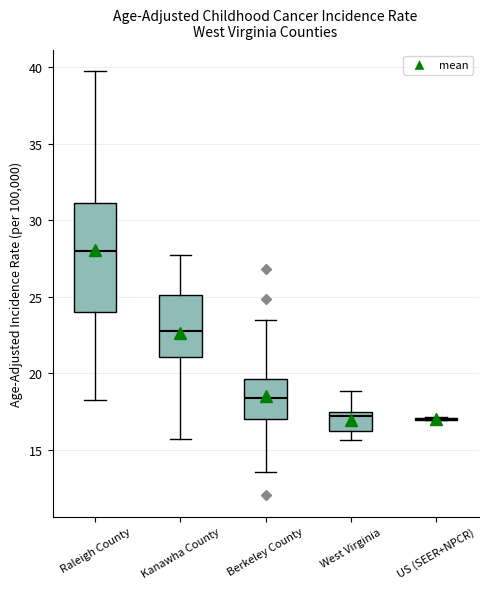

Reading left to right, read every box against the y-axis: the position of its median line, the range the box covers, and the ends of its whiskers. The values are not printed on the chart, so give them approximately, as read against the axis.

Raleigh County: median 28.0, box 24.0 to 31.0, whiskers 18.0 to 39.5
Kanawha County: median 23.0, box 21.0 to 25.0, whiskers 15.5 to 27.5
Berkeley County: median 18.5, box 17.0 to 19.5, whiskers 13.5 to 23.5
West Virginia: median 17.0, box 16.0 to 17.5, whiskers 15.5 to 19.0
US (SEER+NPCR): box collapsed to a line at 17.0, whiskers 17.0 to 17.0